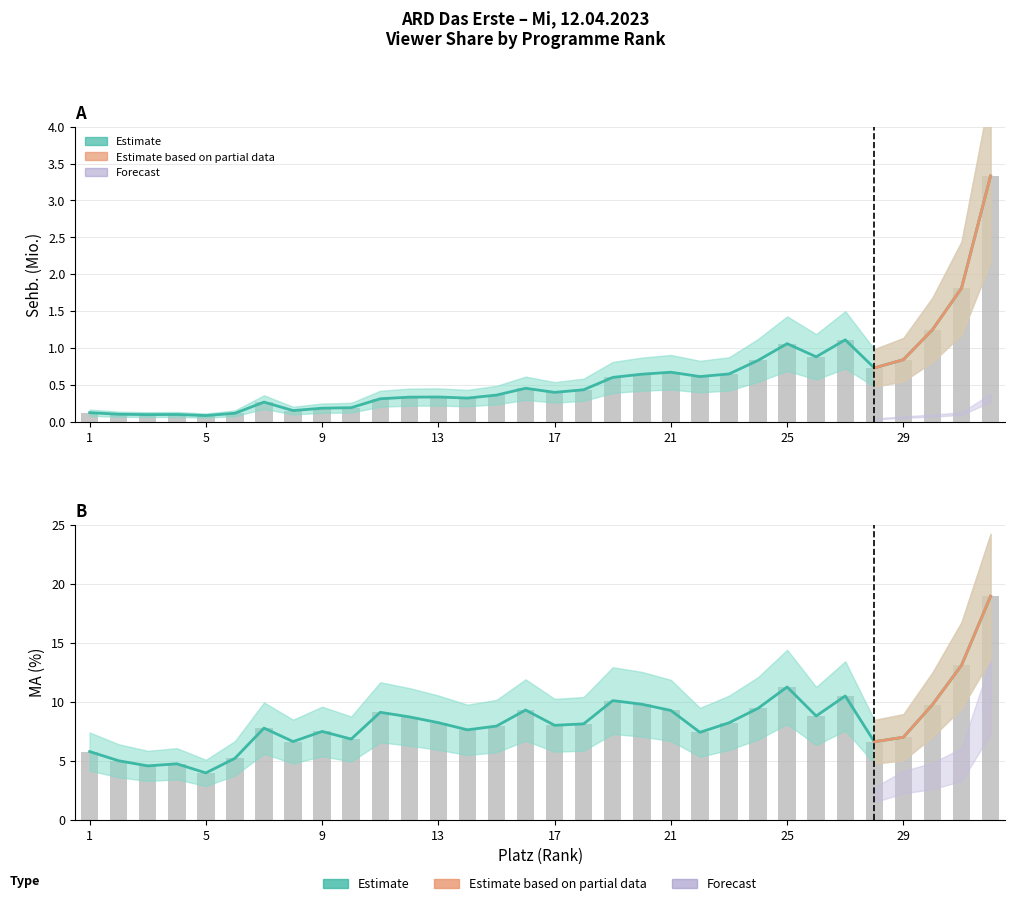

Rank the series by their maximum value, from lowest to highest.

Sehb_gesamt, MA_gesamt